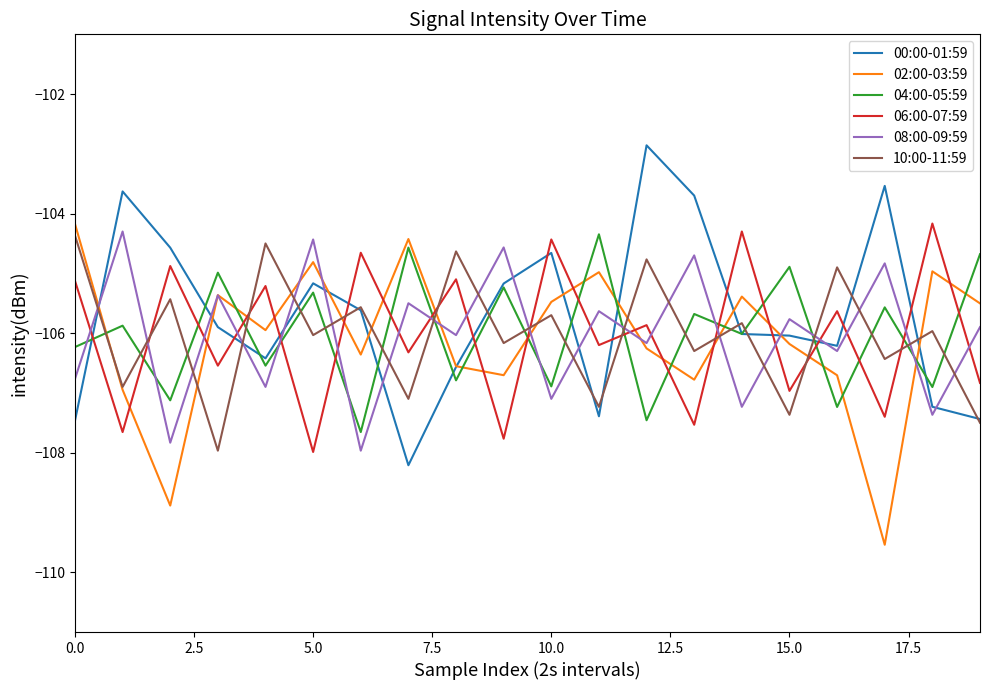

How many interior local valleys does the 08:00-09:59 series have?

9